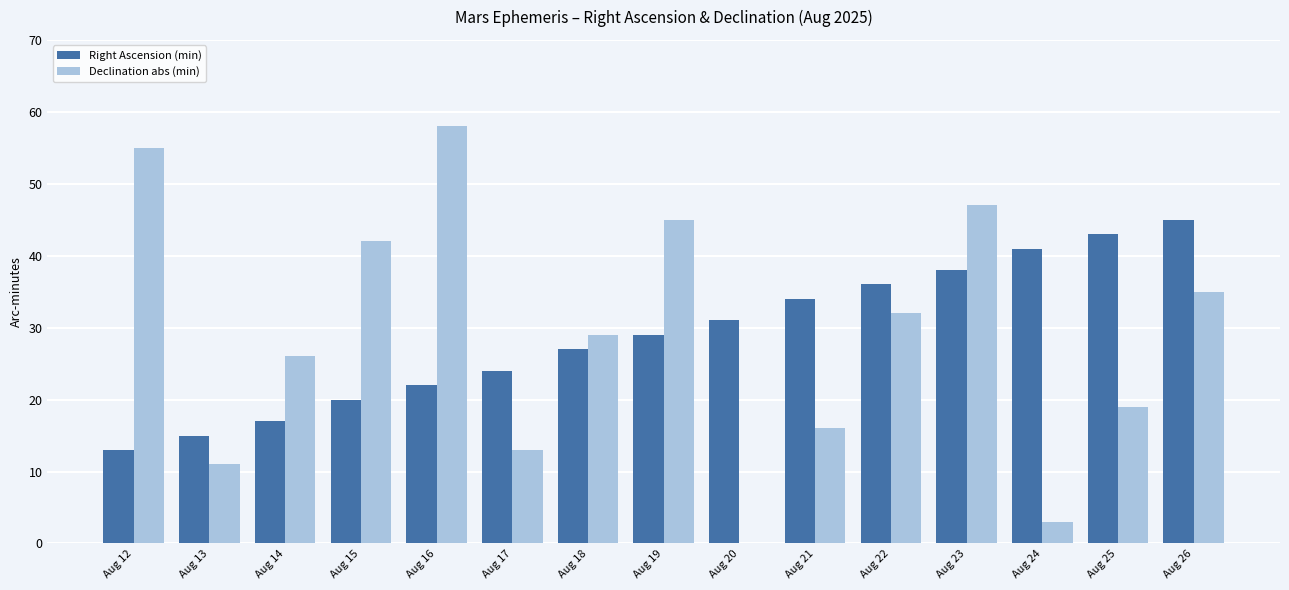

What is the maximum value for Right Ascension (min)?

45